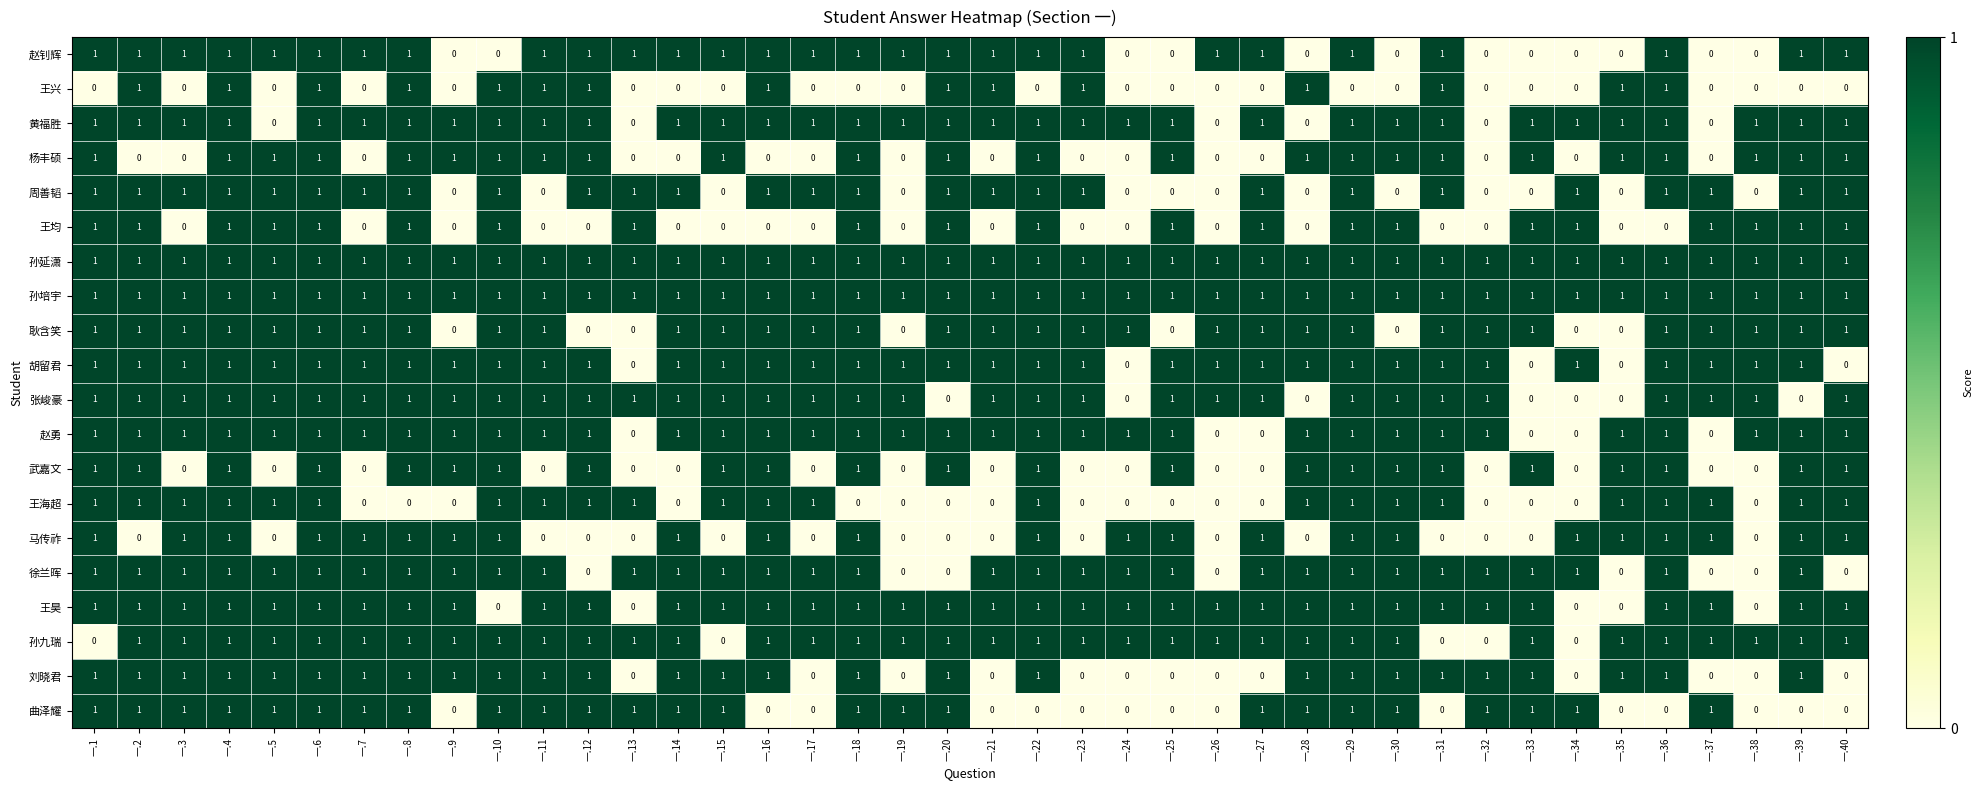

What is the total value across all series at 一.16?

17